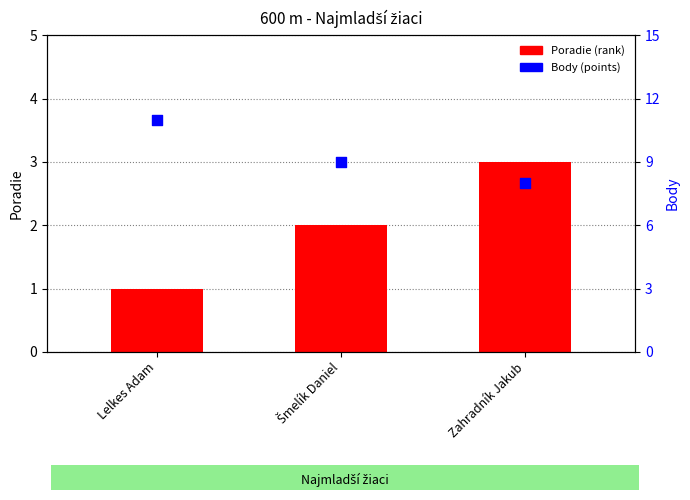

Is the value of Poradie (rank) at Lelkes Adam greater than the value of Body (points) at Lelkes Adam?

No